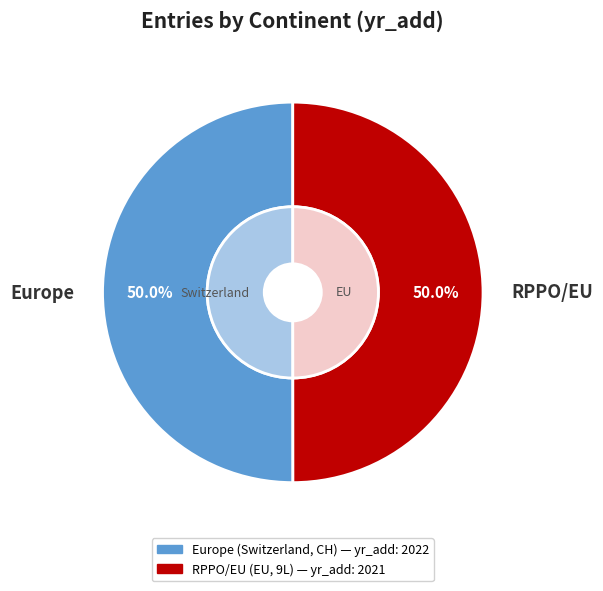

Does RPPO/EU account for over 50% of the chart?

No